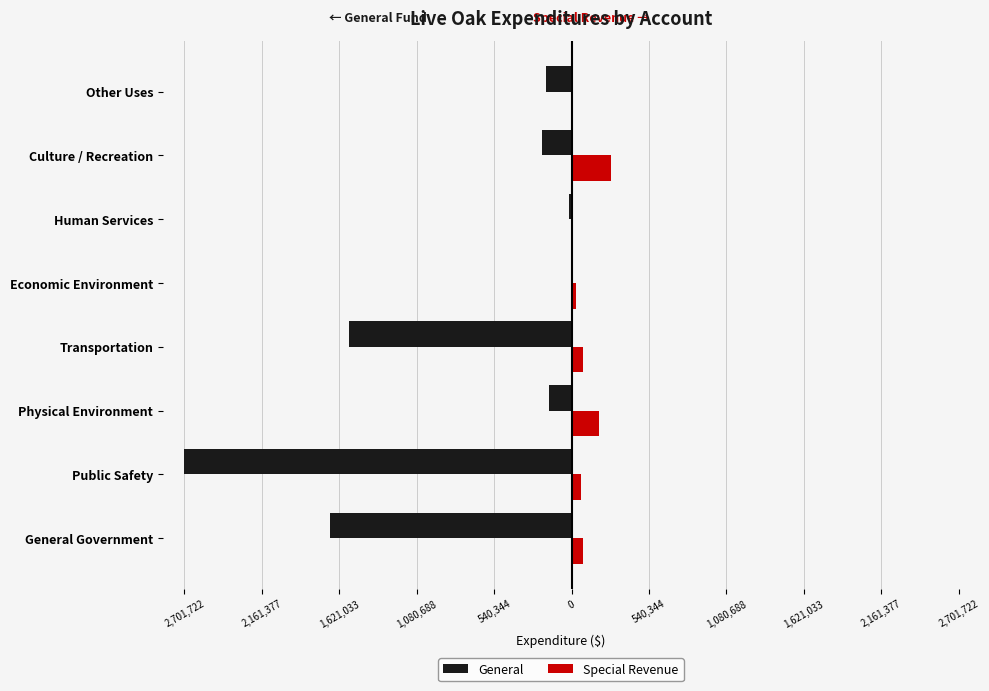

What are all the series names shown in the legend?

General, Special Revenue